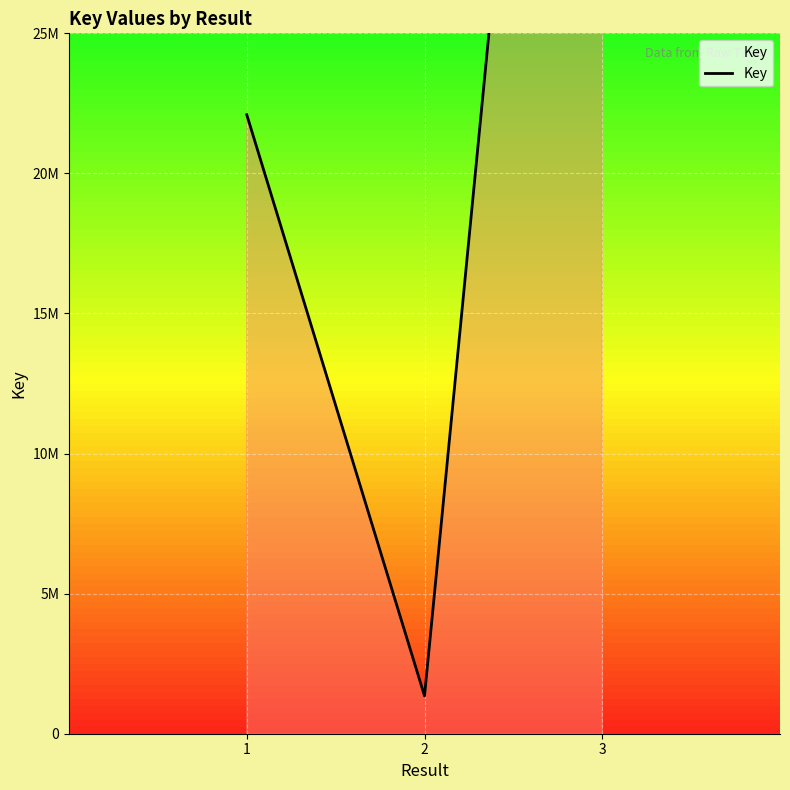

At which category does the chart reach its peak across all series?

3